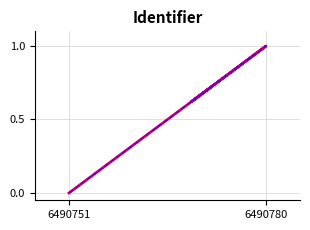

How many positive values does the Identifier (alt) series have?

9